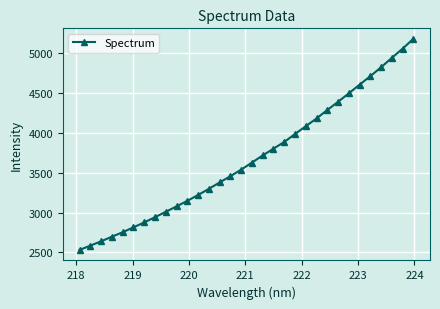

What is the smallest value displayed?

2531.2